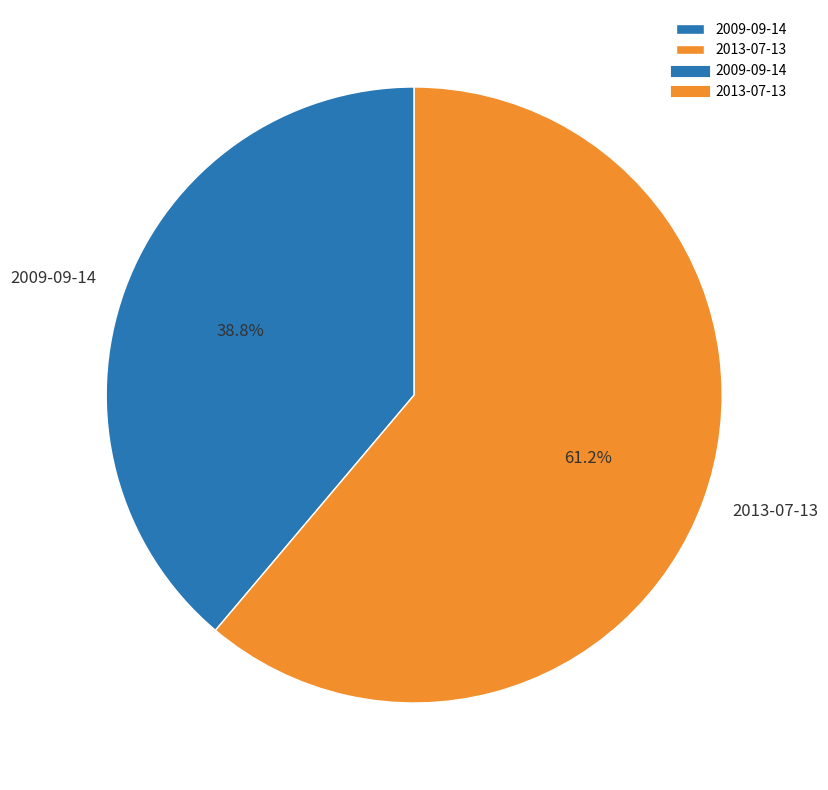

Which slice represents more than half of the pie?

2013-07-13